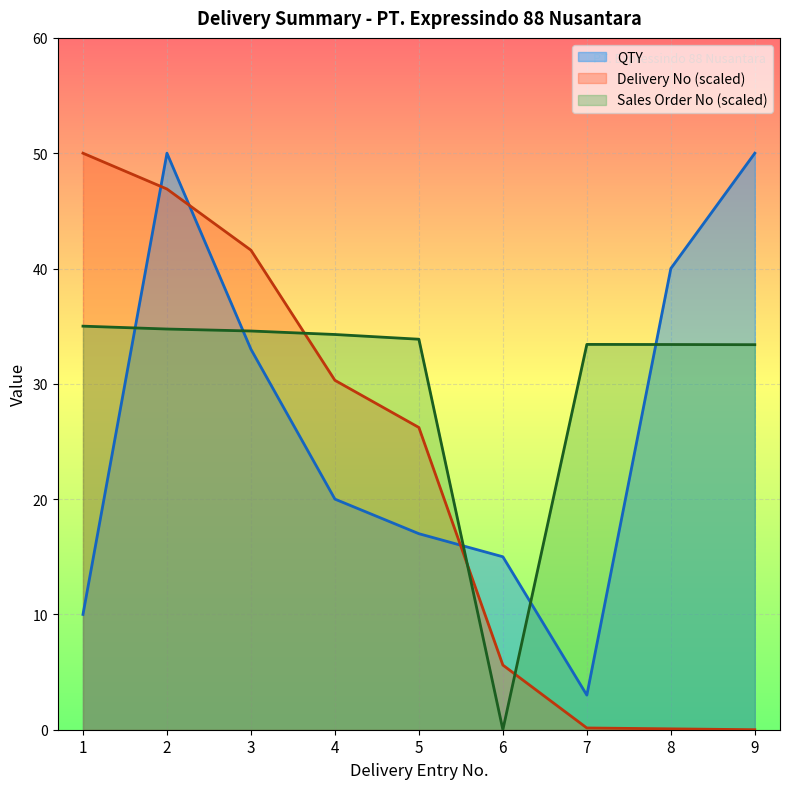

Reading right to left, list all the values displayed in this chart.

QTY: 9=50.0	8=40.0	7=3.0	6=15.0	5=17.0	4=20.0	3=33.0	2=50.0	1=10.0
Delivery No: 9=0.0	8=0.1	7=0.2	6=5.6	5=26.2	4=30.3	3=41.6	2=46.9	1=50.0
Sales Order No: 9=33.4	8=33.4	7=33.4	6=0.0	5=33.9	4=34.3	3=34.6	2=34.8	1=35.0